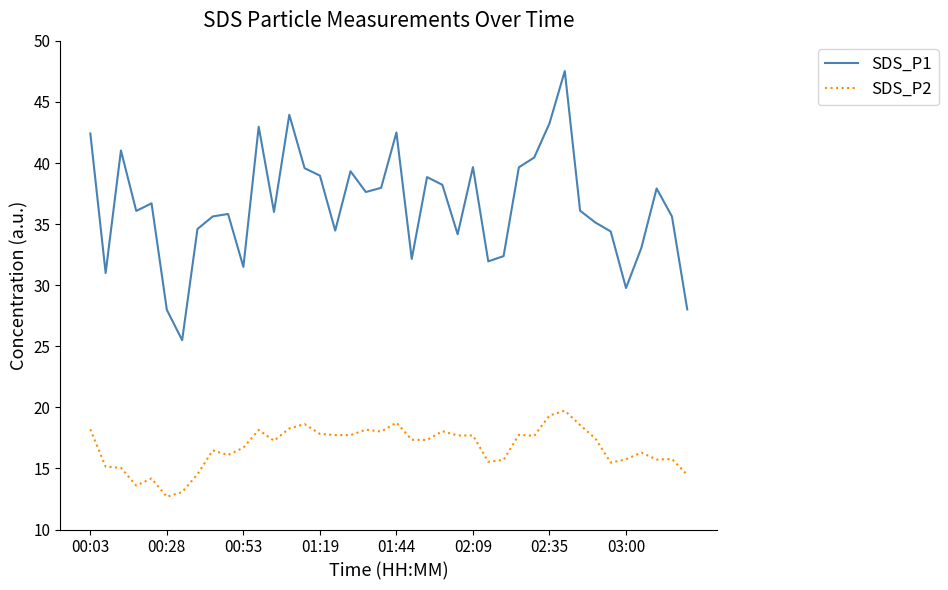

True or false: SDS_P2 and SDS_P1 intersect in this chart.

False